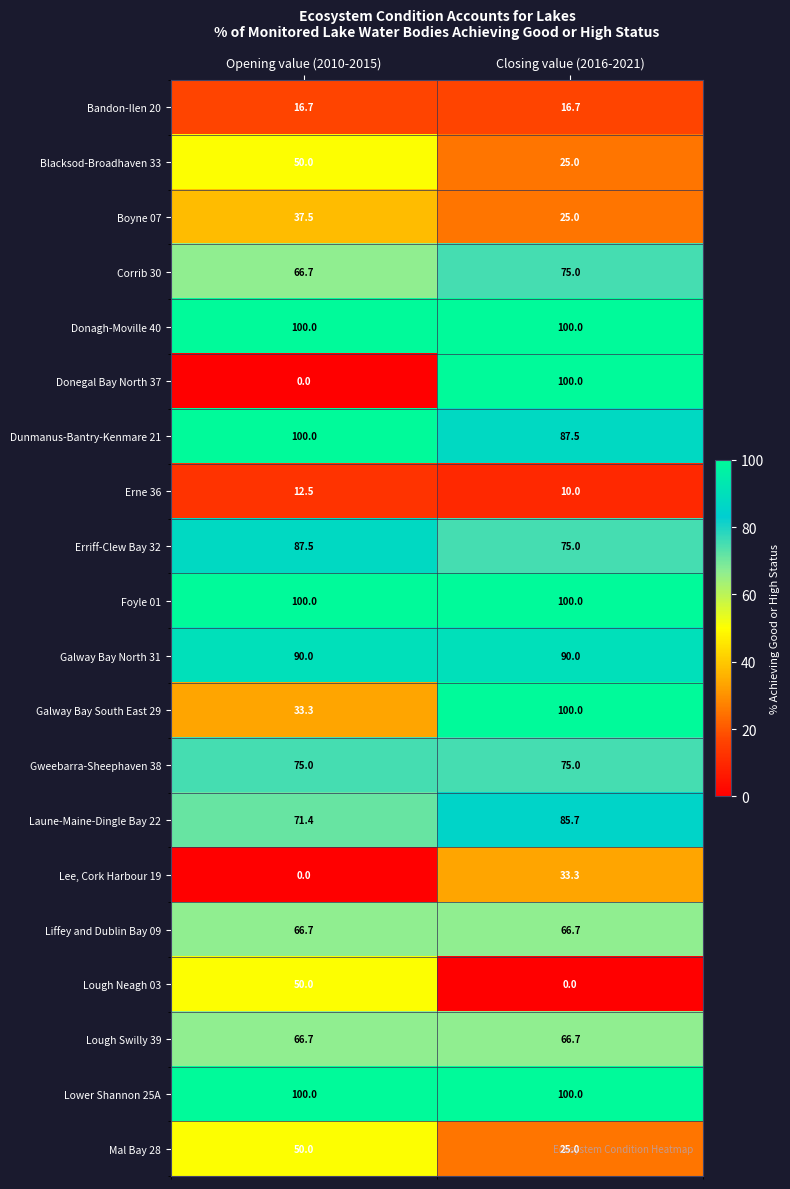

Is it true that Laune-Maine-Dingle Bay 22 equals 85.7 at Closing value (2016-2021)?

True